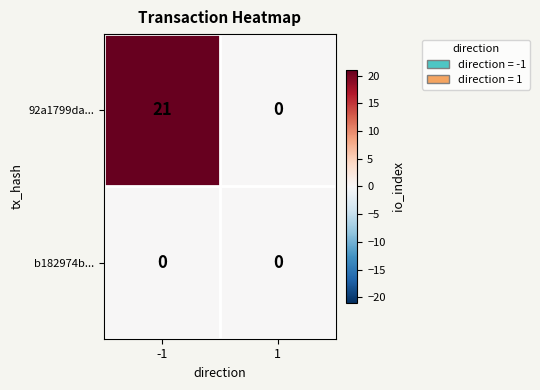

Between -1 and 1, which series saw the biggest shift?

92a1799da...